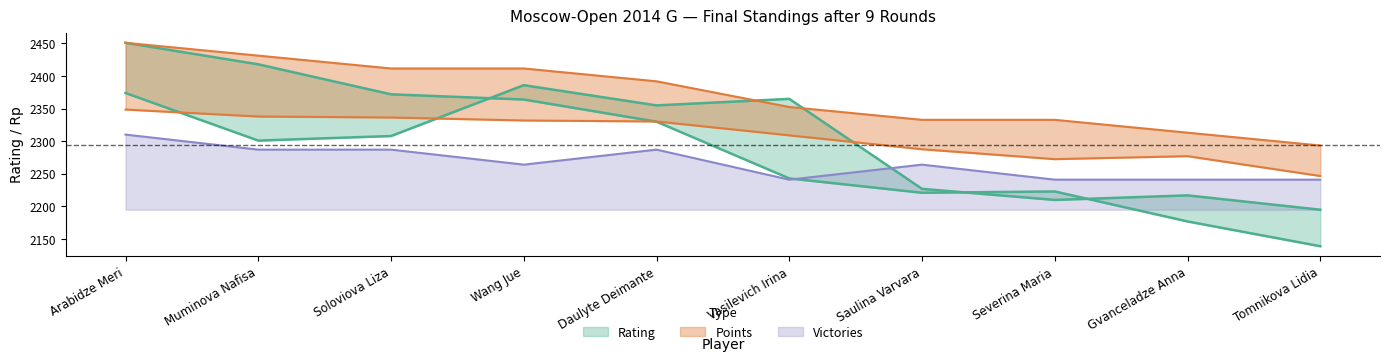

At which category does the chart reach its minimum across all series?

Tomnikova Lidia